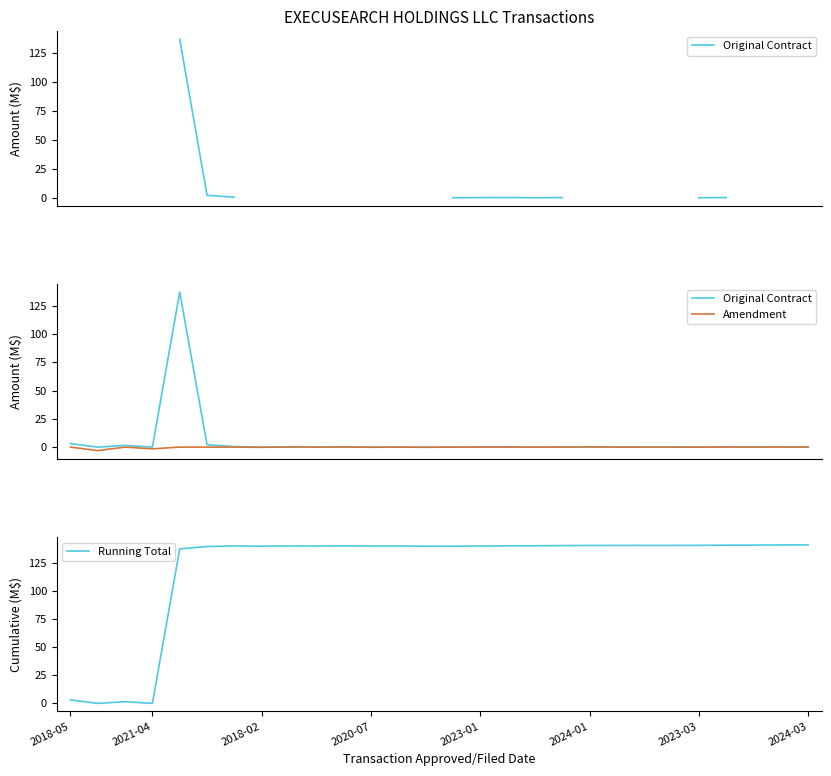

Which series has the largest total across all categories?

Running Total